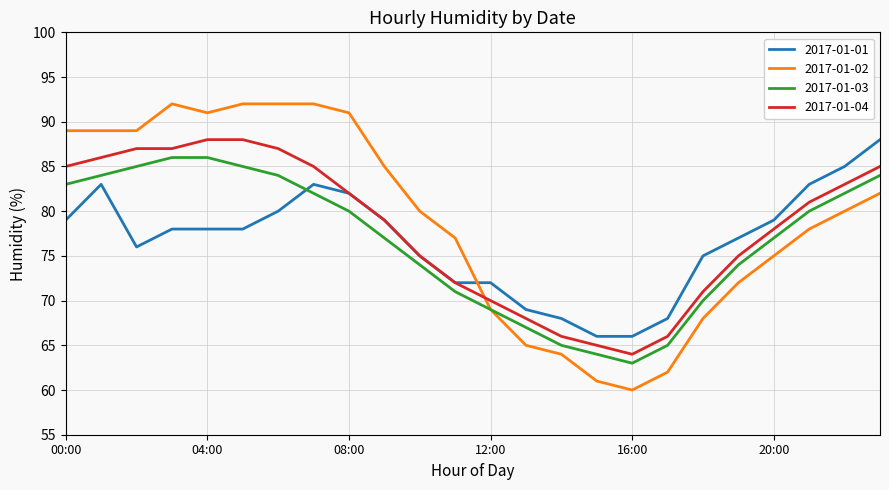

What is the maximum value shown in the chart?

92